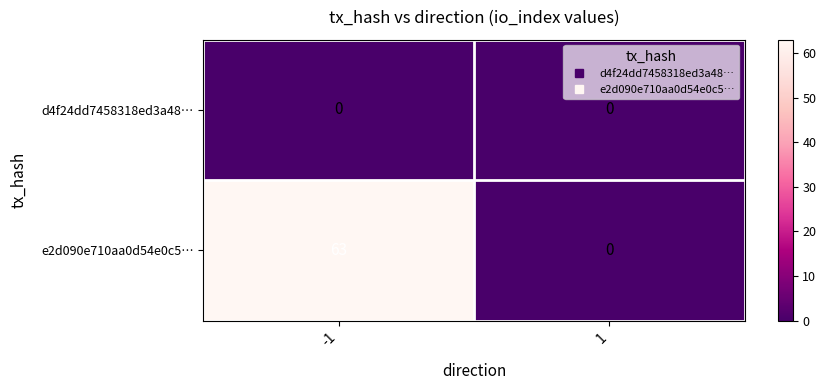

Reading left to right, transcribe all the data shown in this chart.

d4f24dd7458318ed3a48…: 0	0
e2d090e710aa0d54e0c5…: 63	0